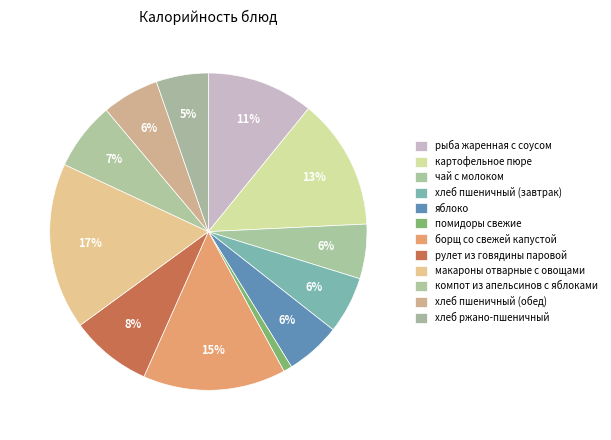

To the nearest percent, what is the difference between the компот из апельсинов с яблоками and чай с молоком slice percentages?

1%